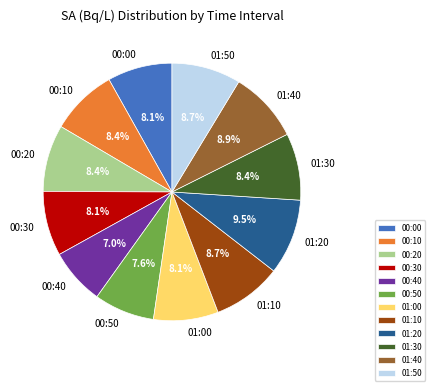

What is the ratio of the value at 01:00 to the value at 00:50?

1.1